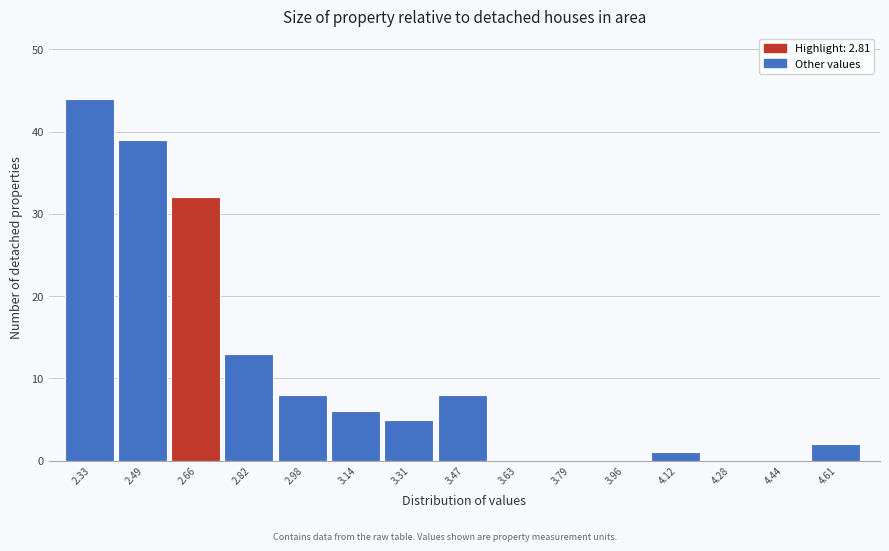

Reading left to right, extract all data points from this chart.

2.33=44	2.49=39	2.66=32	2.82=13	2.98=8	3.14=6	3.31=5	3.47=8	3.63=0	3.79=0	3.96=0	4.12=1	4.28=0	4.44=0	4.61=2